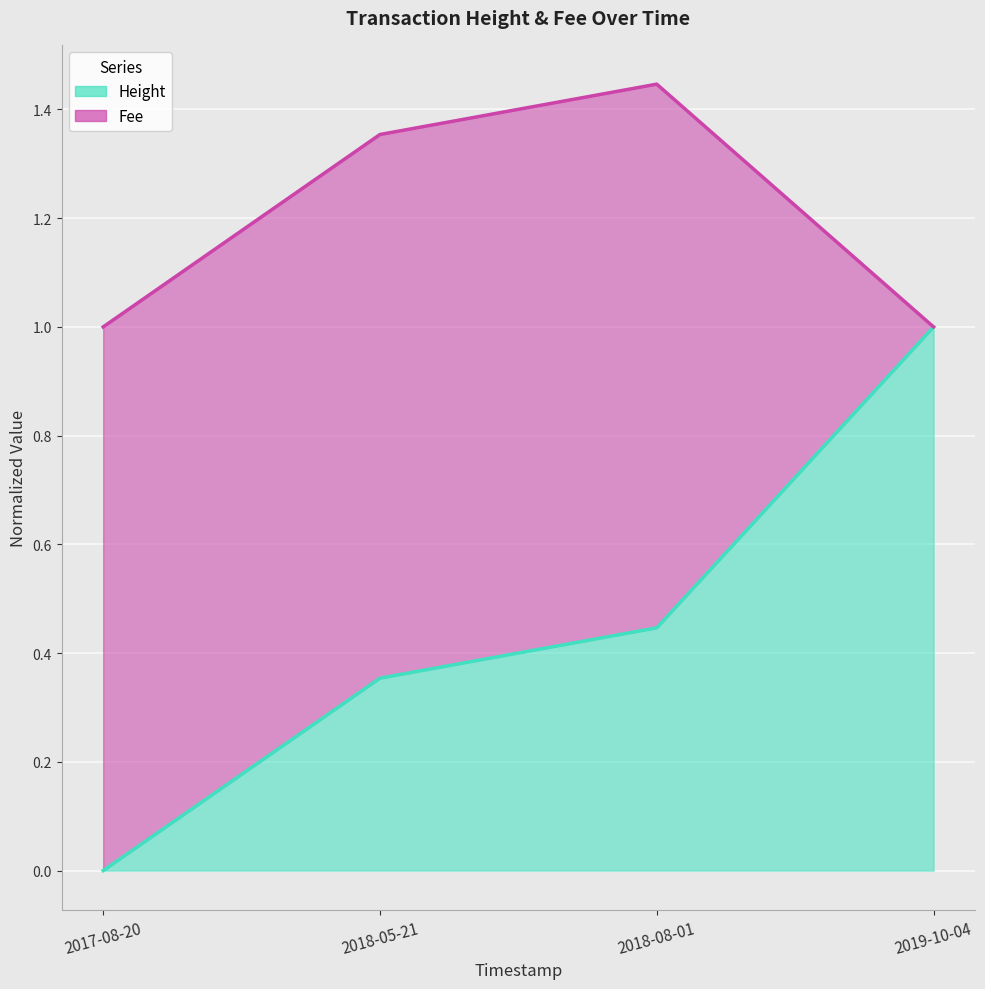

What is the value of the 4th point from the left?

1.0